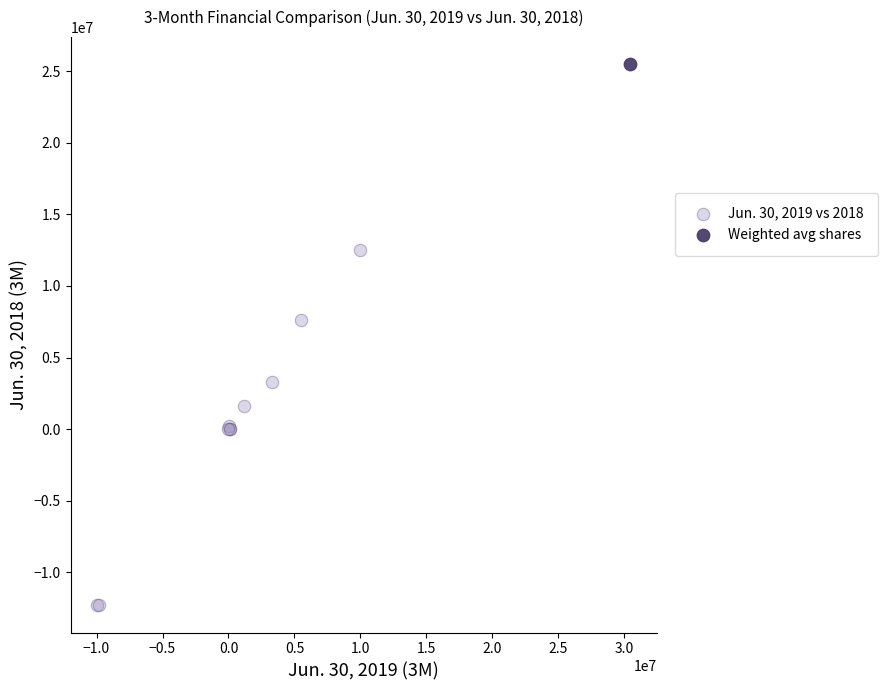

What are all the series names shown in the legend?

Jun. 30, 2019 vs 2018, Weighted avg shares